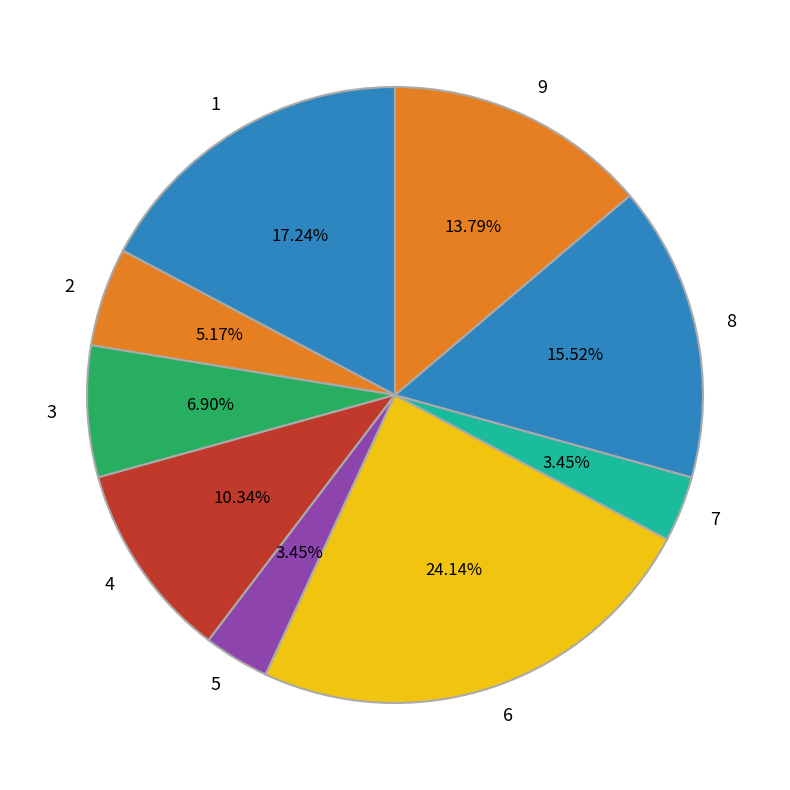

Do 6 and 2 together represent more than half of the pie?

No